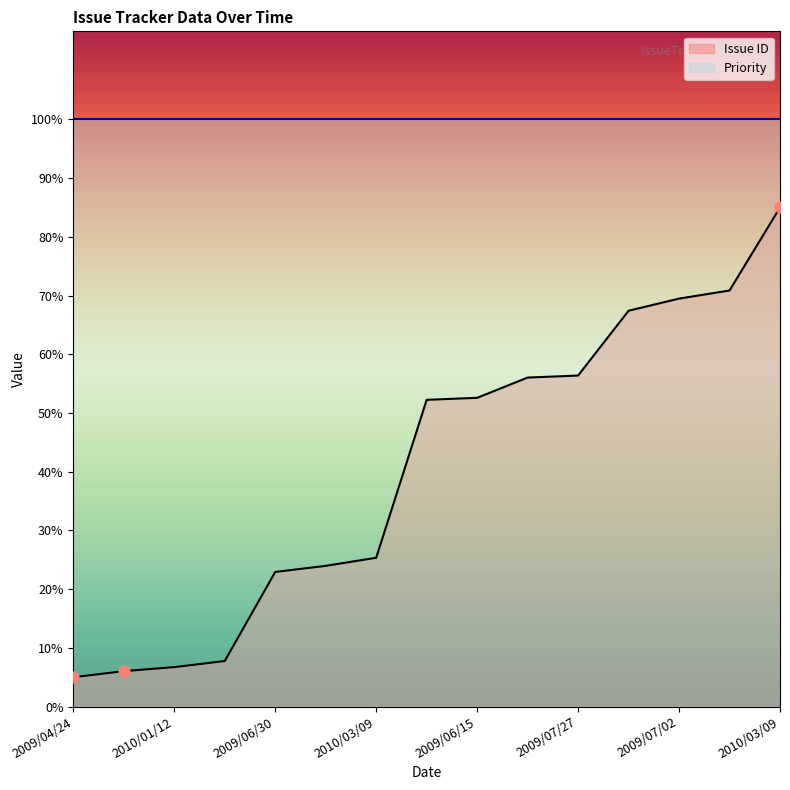

What is the ratio of the value at 2009/06/24 to the value at 2009/04/24?

9.3